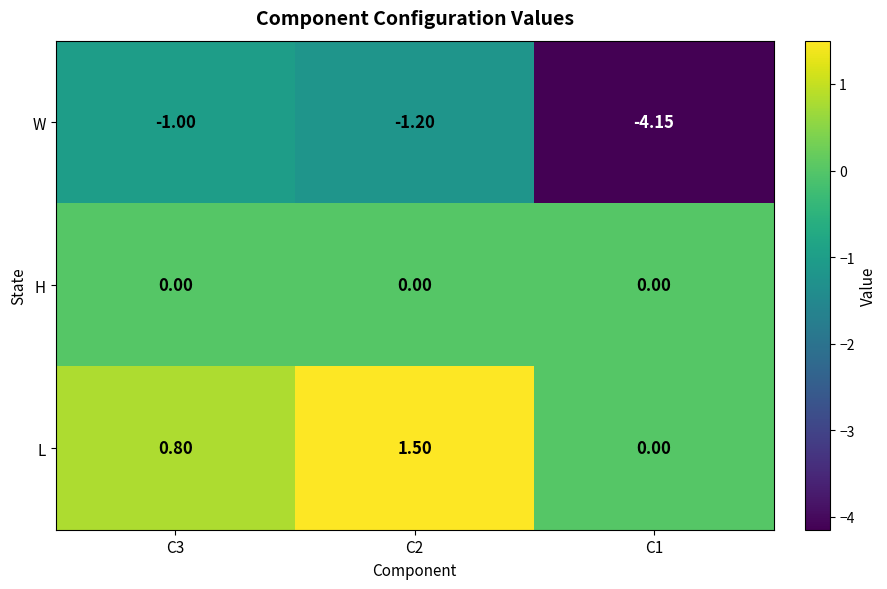

At C3, list the series in order from smallest to largest.

W, H, L